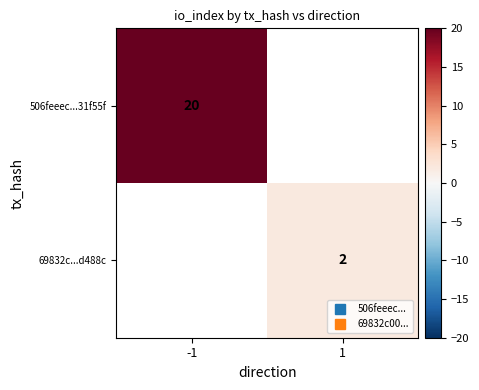

List the labels in order of 69832c...d488c value, smallest first.

-1, 1